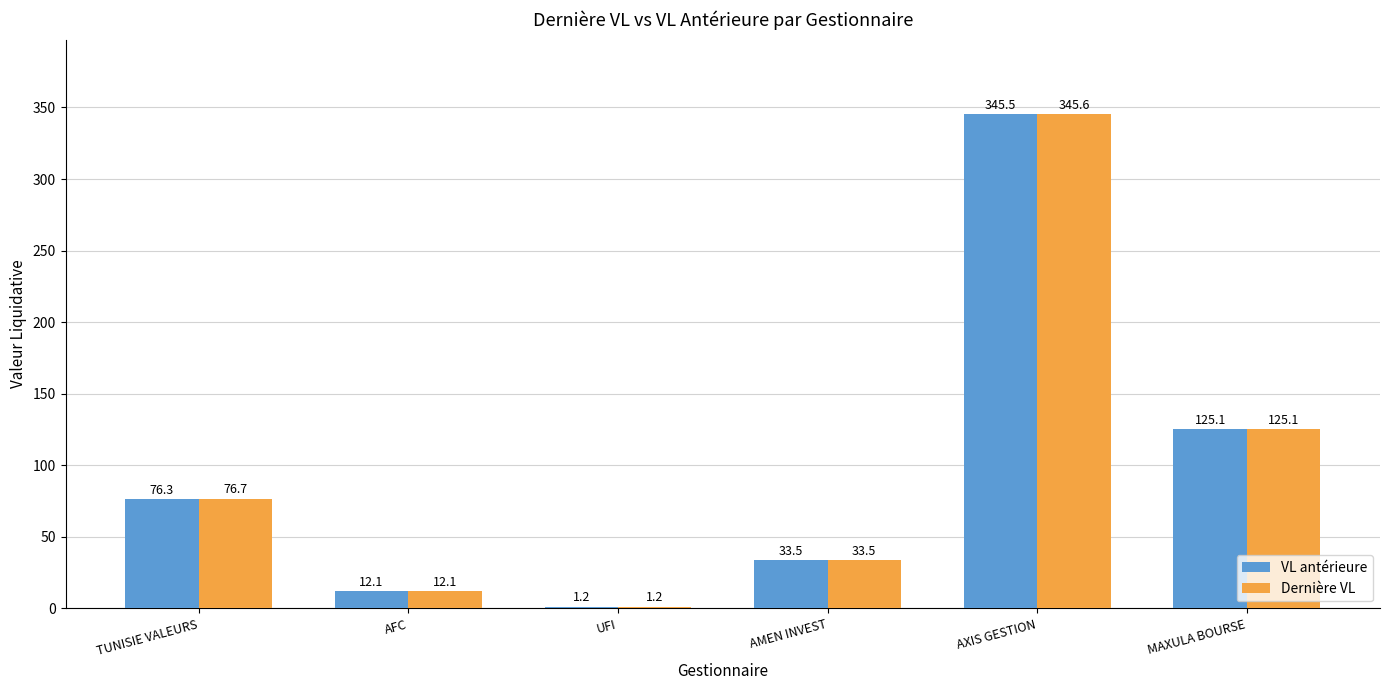

What is the label of the 3rd bar from the left?

UFI